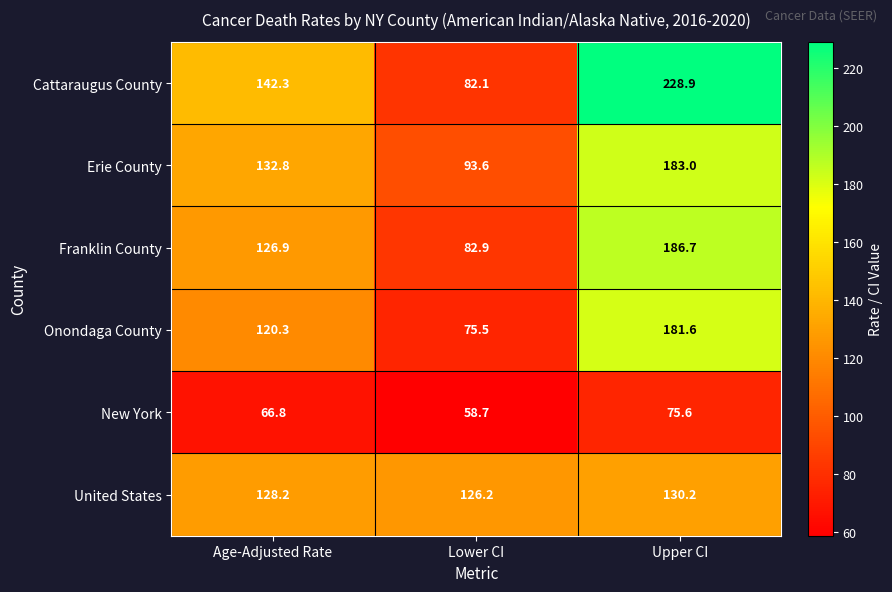

At how many categories does at least one series exceed 158?

1